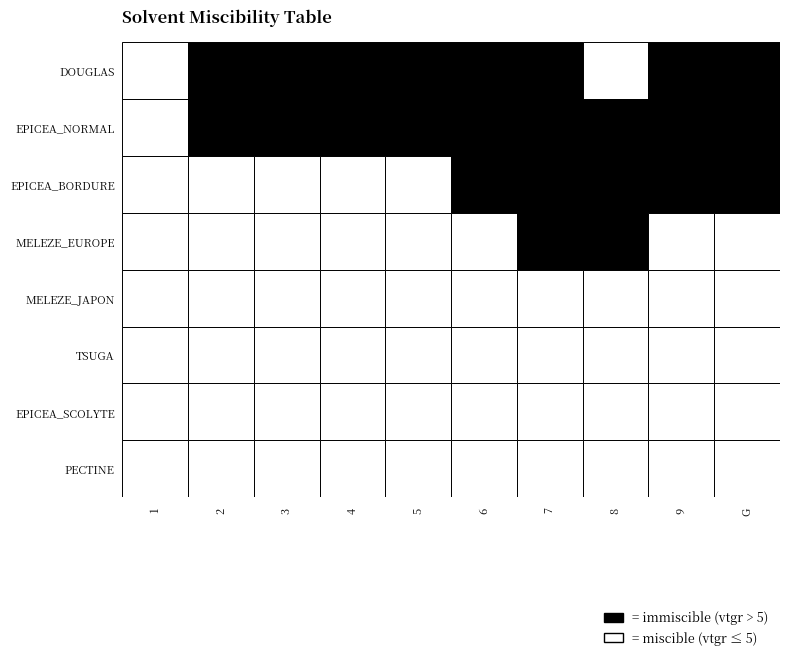

Reading left to right, list all the values displayed in this chart.

DOUGLAS: 3.1	18.2	9.8	12.4	5.3	6.6	5.4	0.0	67.8	272.7
EPICEA_NORMAL: 3.2	25.1	14.4	28.2	177.9	89.3	119.2	61.1	56.1	17.4
EPICEA_BORDURE: 0.0	0.0	0.0	0.6	2.3	13.7	12.8	14.5	43.2	31.8
MELEZE_EUROPE: 0.0	0.0	0.0	0.5	2.8	1.5	8.0	7.8	0.0	0.0
MELEZE_JAPON: 0.0	0.0	0.0	0.0	0.0	1.5	2.3	0.0	0.0	0.0
TSUGA: 0.0	0.0	0.2	0.0	0.0	0.0	0.0	0.0	0.0	0.0
EPICEA_SCOLYTE: 0.0	0.0	0.0	0.0	4.1	0.0	0.0	0.0	0.0	0.0
PECTINE: 0.0	0.0	0.0	0.0	0.0	1.9	0.0	0.0	0.0	0.0